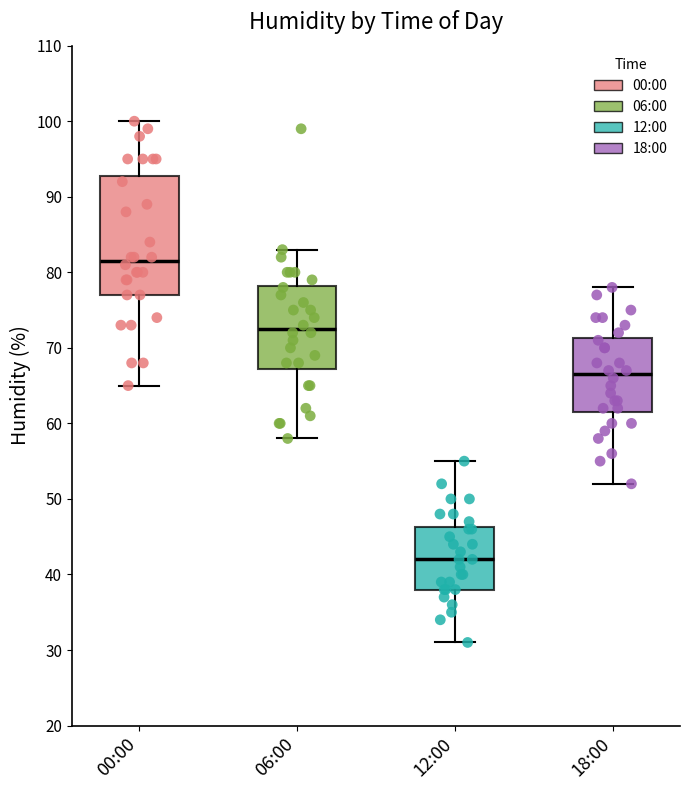

Where is the upper edge of the box for 06:00 on the y-axis? The values are not printed on the chart, so give them approximately, as read against the axis.

78